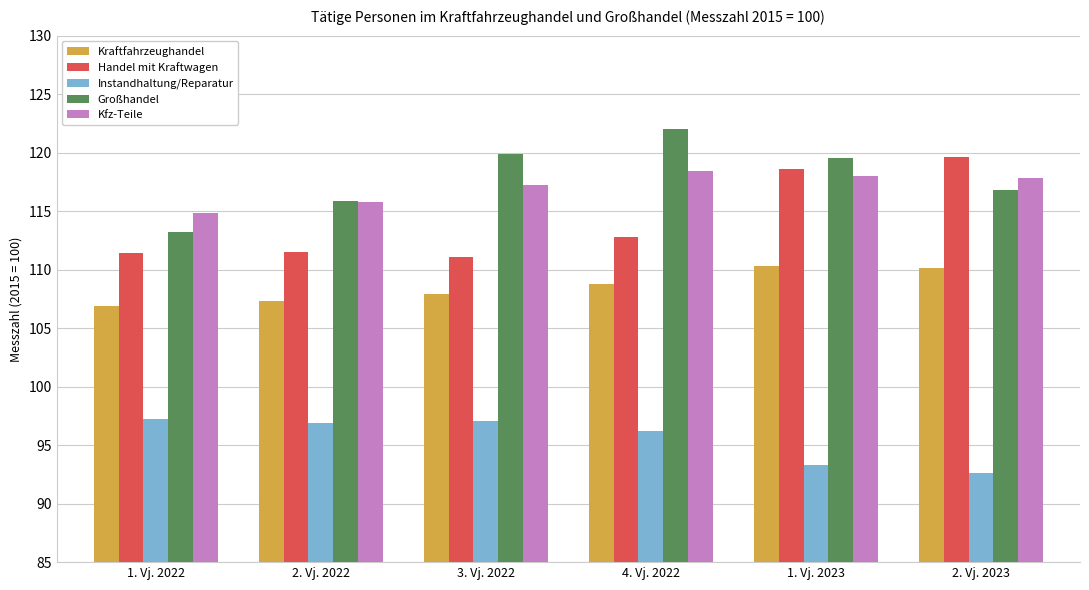

At which label does Handel mit Kraftwagen first exceed 112?

4. Vj. 2022